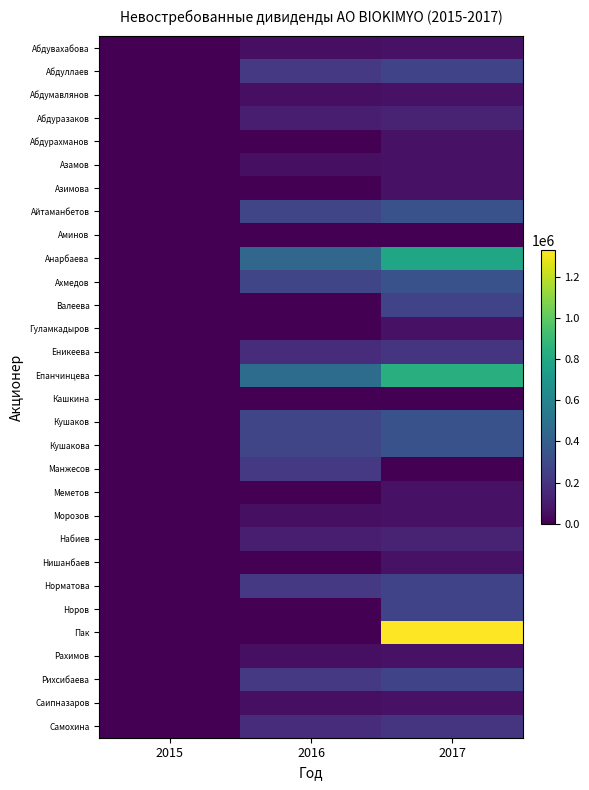

List the series in order of their peak value, highest first.

Пак, Епанчинцева, Анарбаева, Айтаманбетов, Ахмедов, Кушаков, Кушакова, Абдуллаев, Валеева, Норматова, Норов, Рихсибаева, Манжесов, Еникеева, Самохина, Абдуразаков, Набиев, Абдувахабова, Абдумавлянов, Абдурахманов, Азамов, Азимова, Гуламкадыров, Меметов, Морозов, Нишанбаев, Рахимов, Саипназаров, Аминов, Кашкина